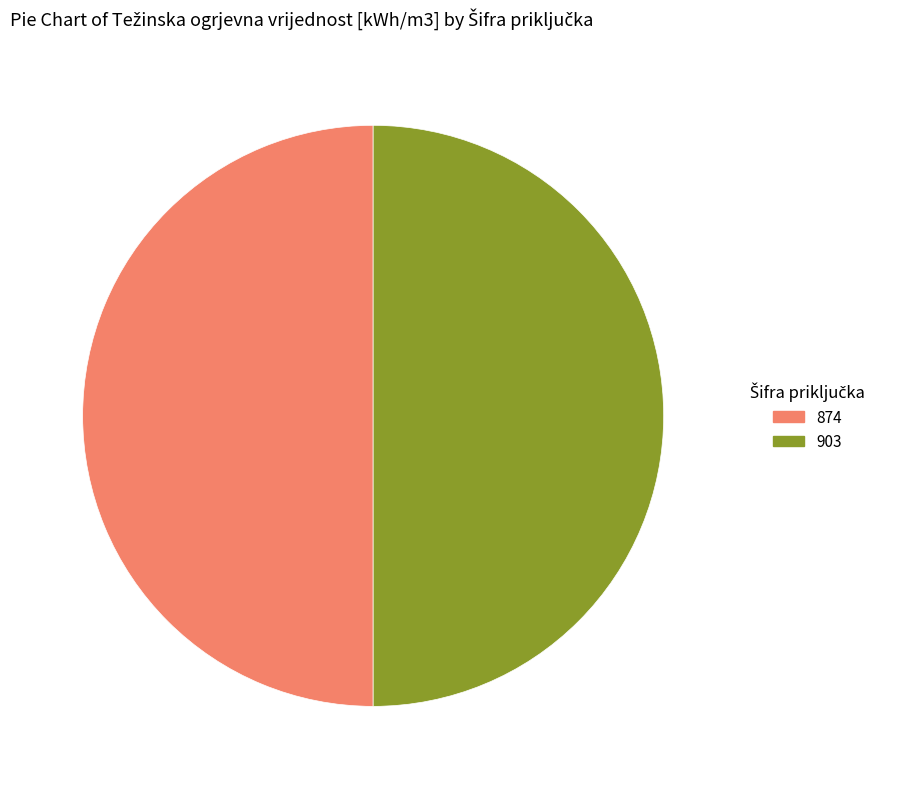

Combined, do 903 and 874 account for over 50%?

Yes